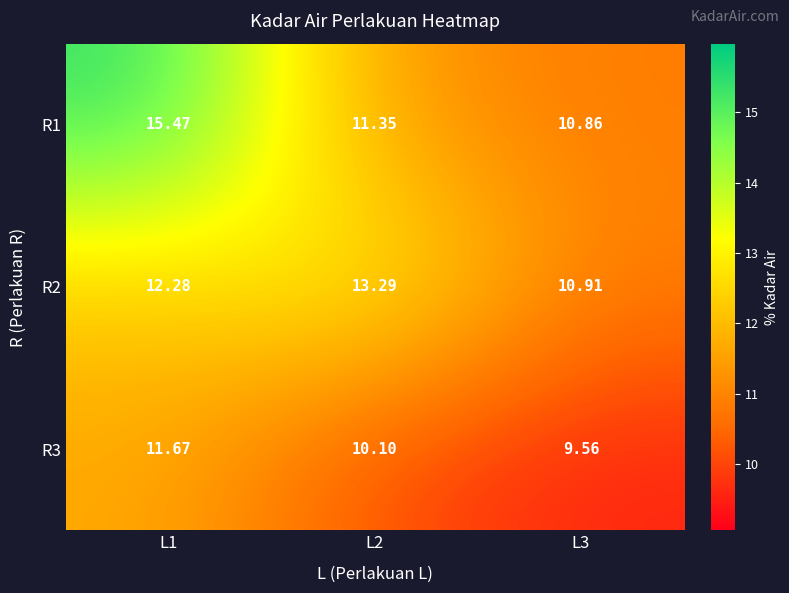

Count the number of categories in the chart.

3